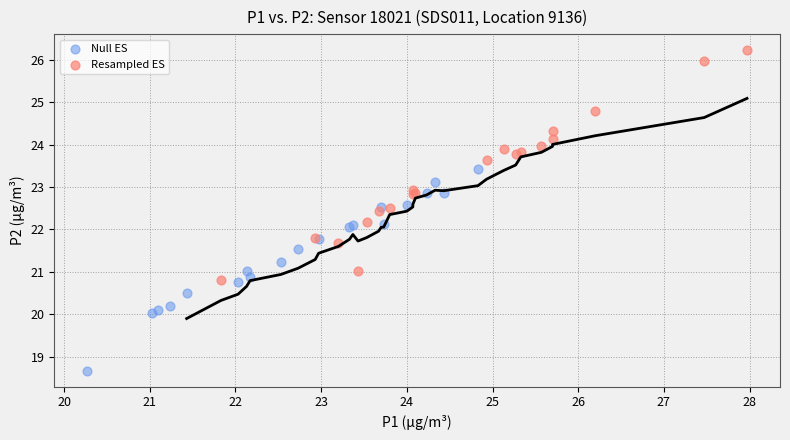

Which series has the widest spread of Y values?

Resampled ES